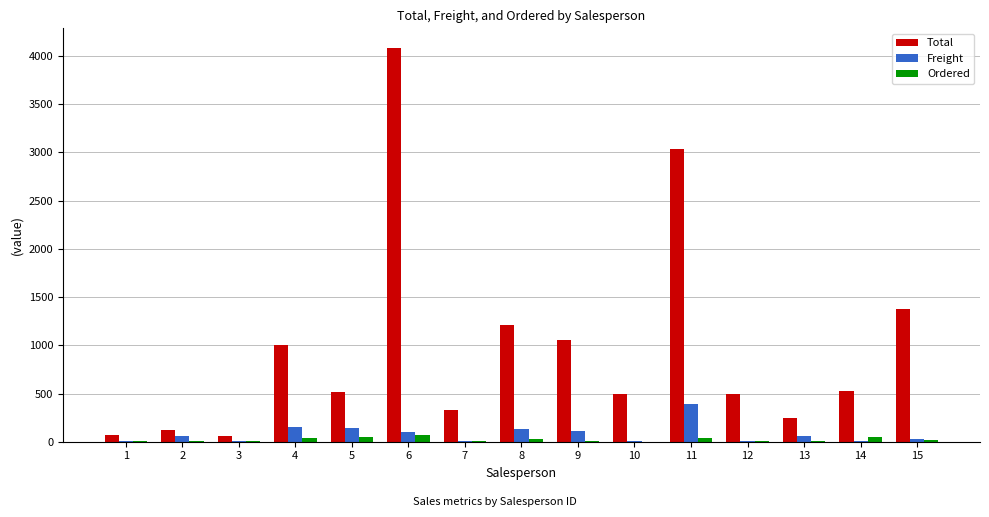

Between 6 and 12, which series saw the biggest shift?

Total